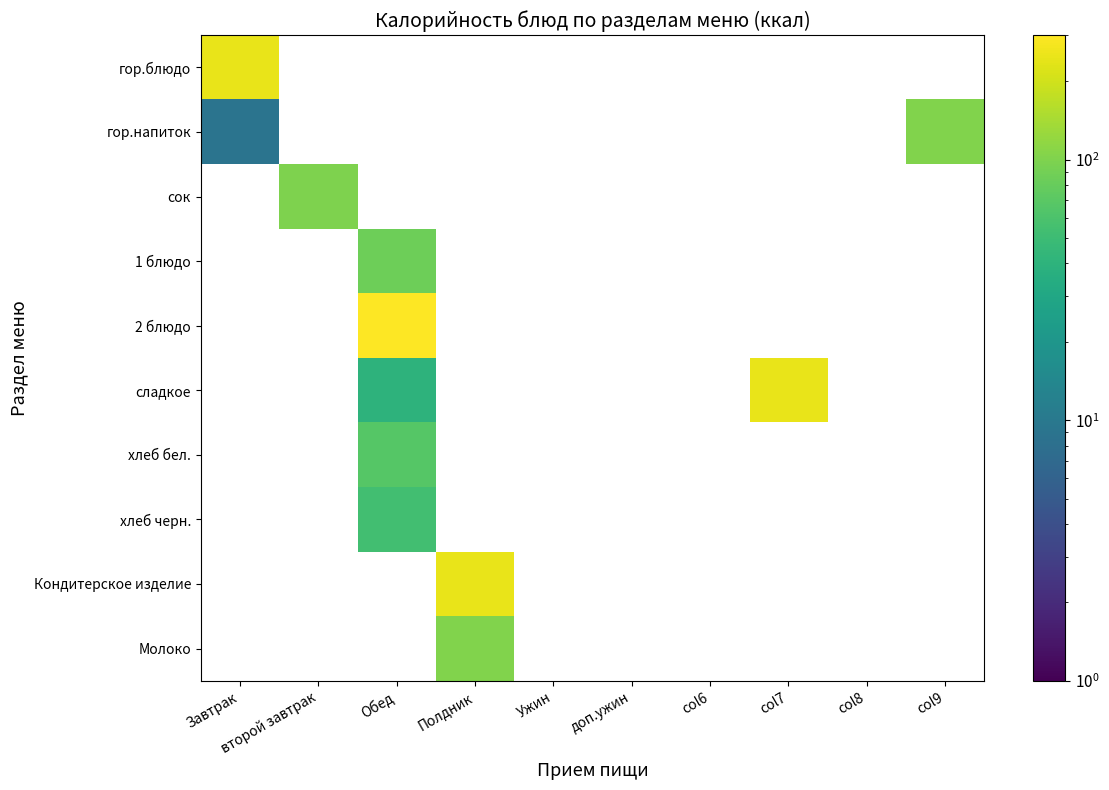

What is the smallest value displayed?

9.0